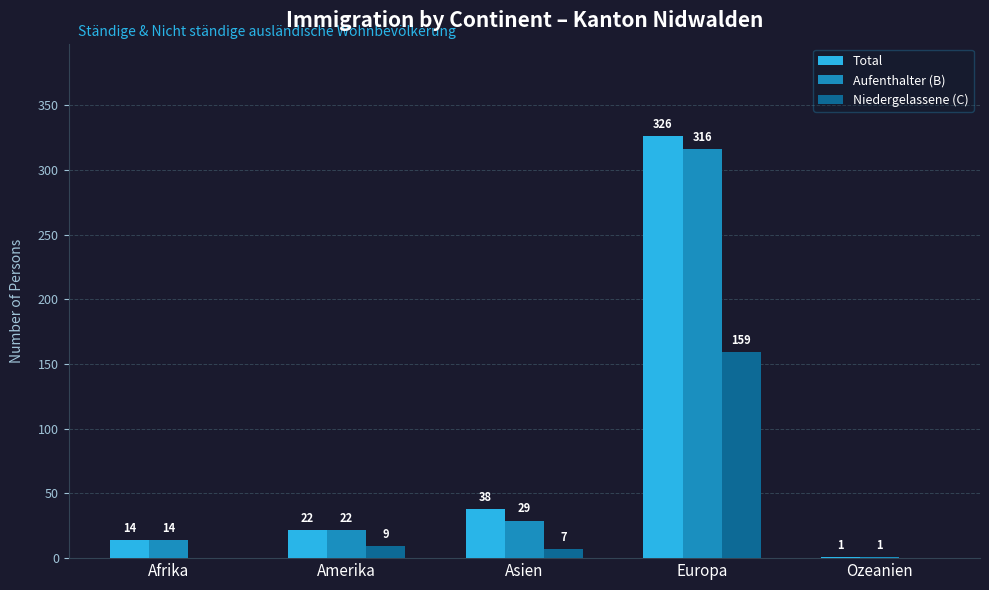

What is the sum of all Total values?

401